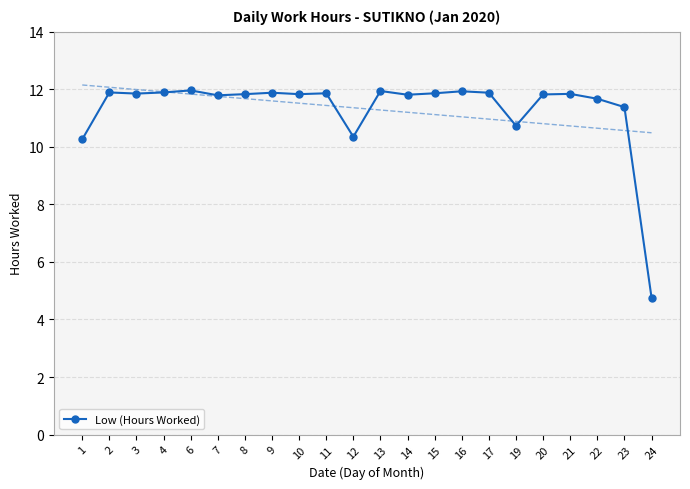

Rank the categories by value from lowest to highest.

24, 1, 12, 19, 23, 22, 7, 14, 20, 8, 10, 21, 3, 11, 15, 9, 17, 2, 4, 16, 13, 6